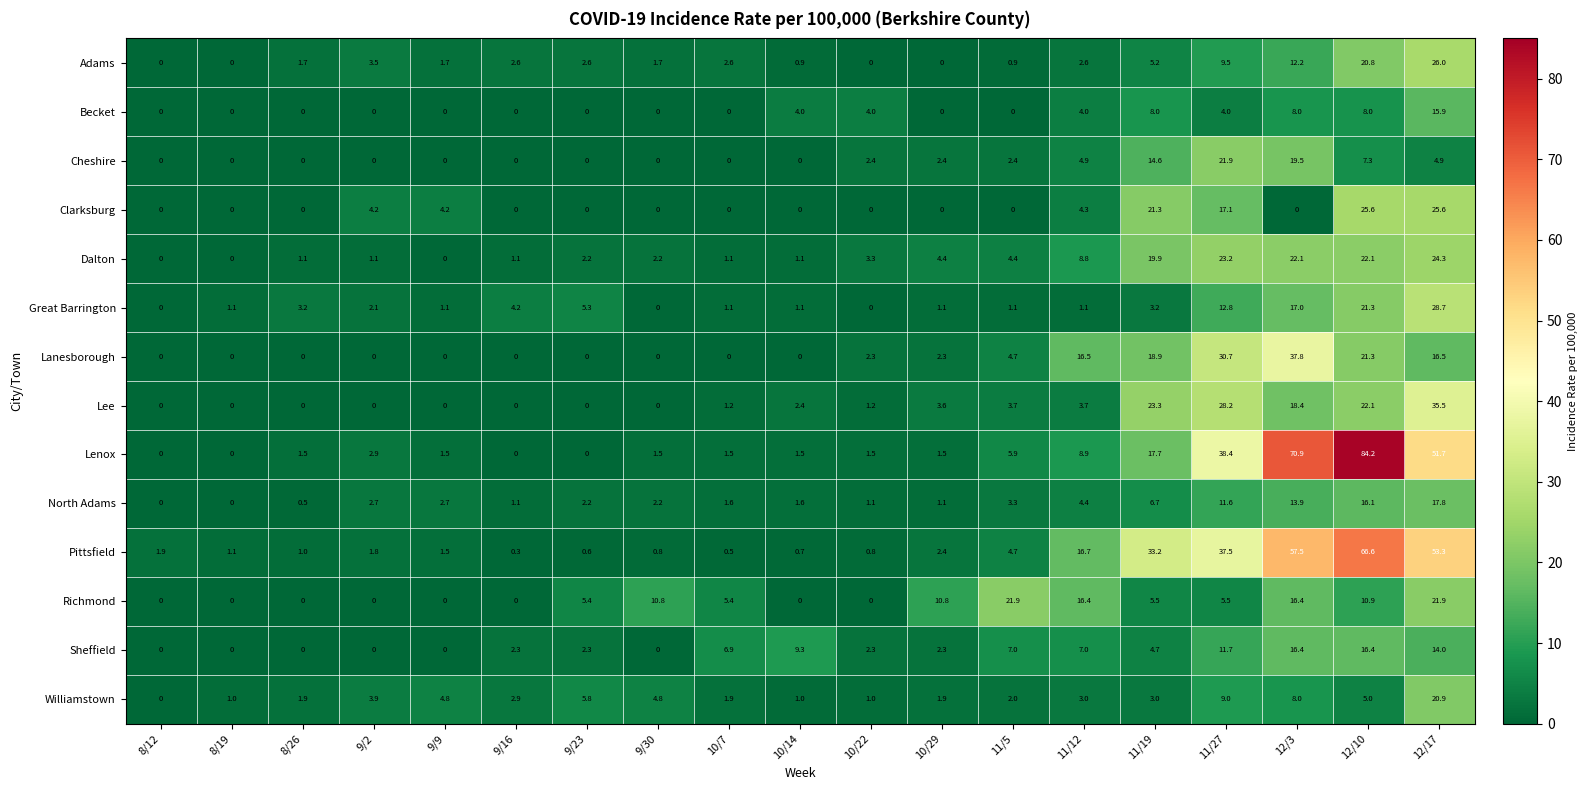

Between 8/12 and 12/10, which series saw the biggest shift?

Lenox